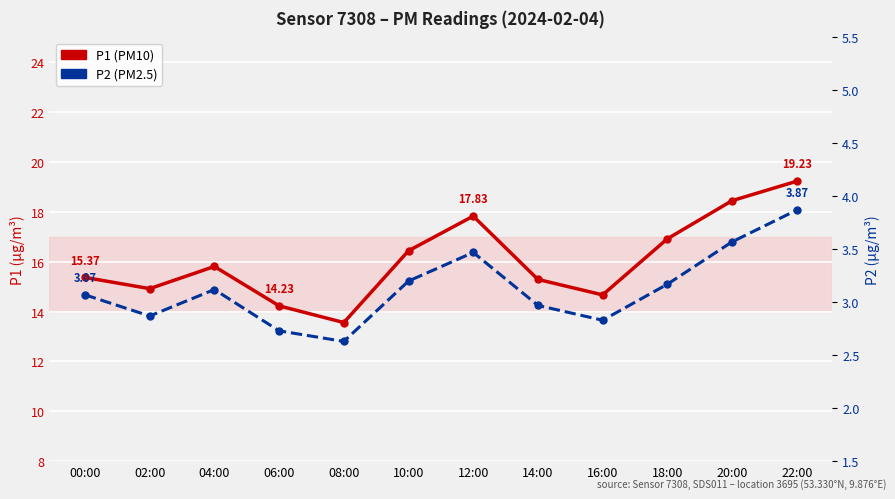

At which label is P2 closest to 3?

14:00